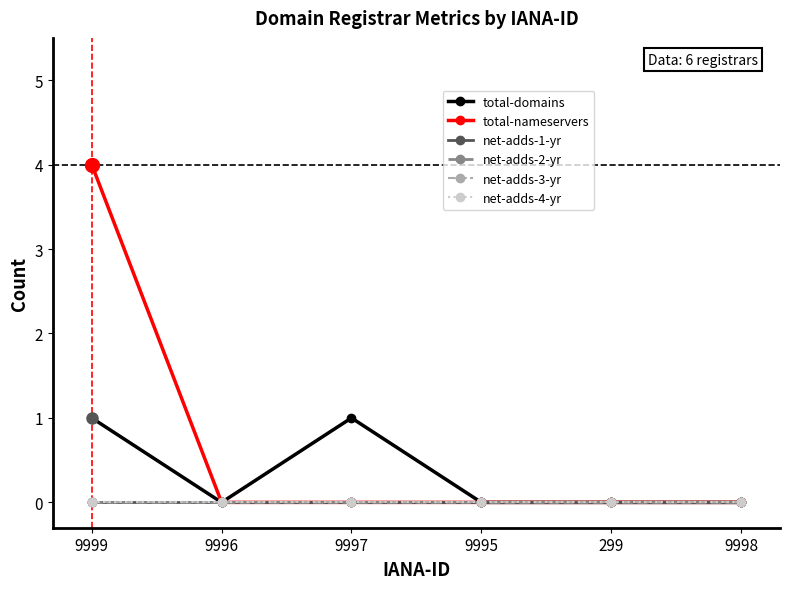

Does the chart have visible grid lines?

No